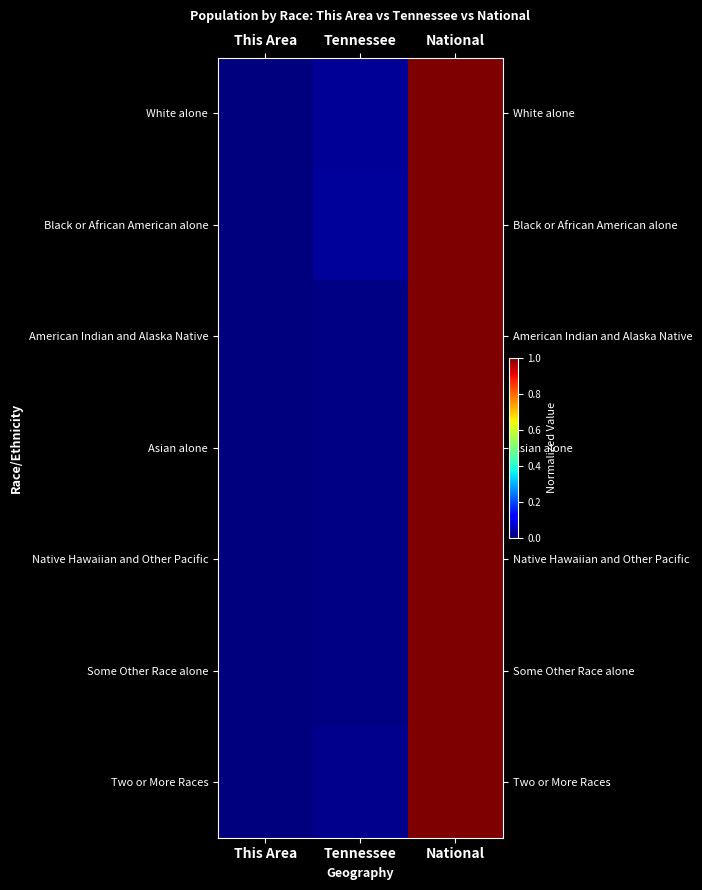

Rank the series at This Area from lowest to highest value.

White alone, Black or African American alone, American Indian and Alaska Native, Asian alone, Native Hawaiian and Other Pacific, Some Other Race alone, Two or More Races